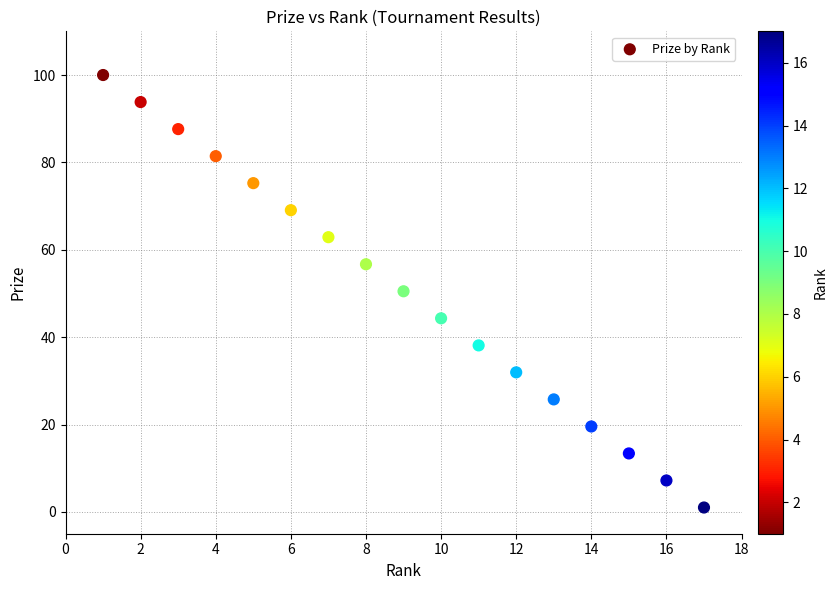

What is the range of Y values (max minus min)?

99.0